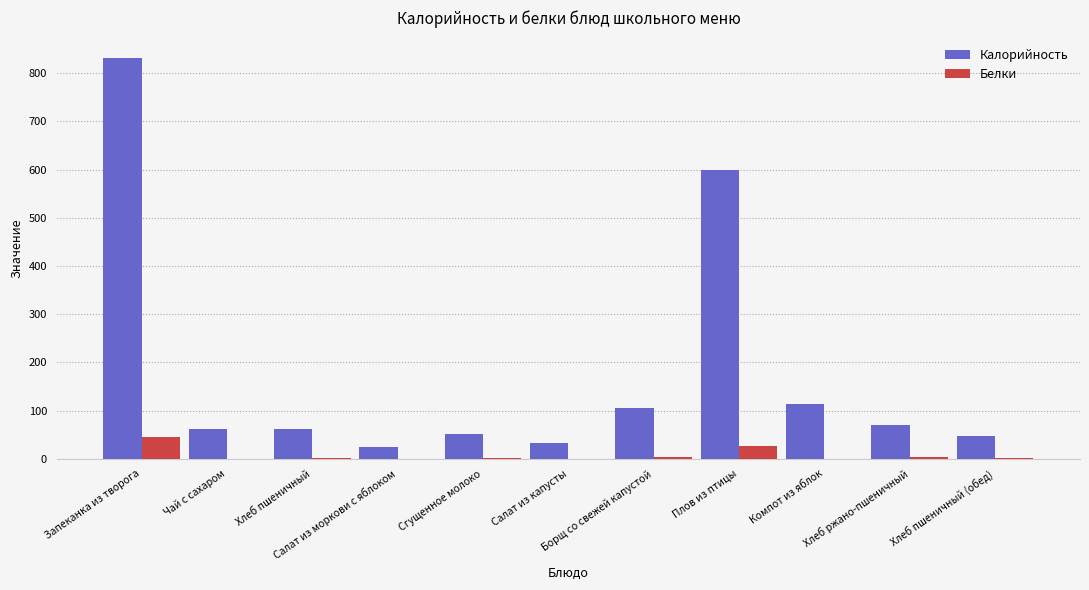

What is the greatest value displayed?

832